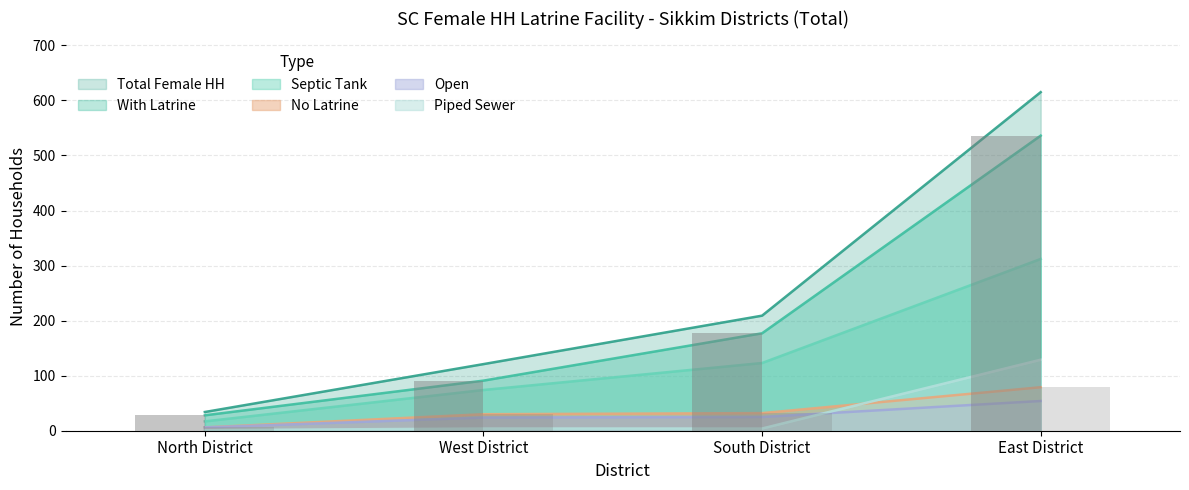

Reading right to left, list all the values displayed in this chart.

Total Female HH: East District=615	South District=209	West District=121	North District=34
With Latrine: East District=536	South District=177	West District=91	North District=28
Piped Sewer: East District=129	South District=4	West District=4	North District=1
No Latrine: East District=79	South District=32	West District=30	North District=6
Open: East District=54	South District=25	West District=24	North District=6
Septic Tank: East District=312	South District=123	West District=74	North District=17